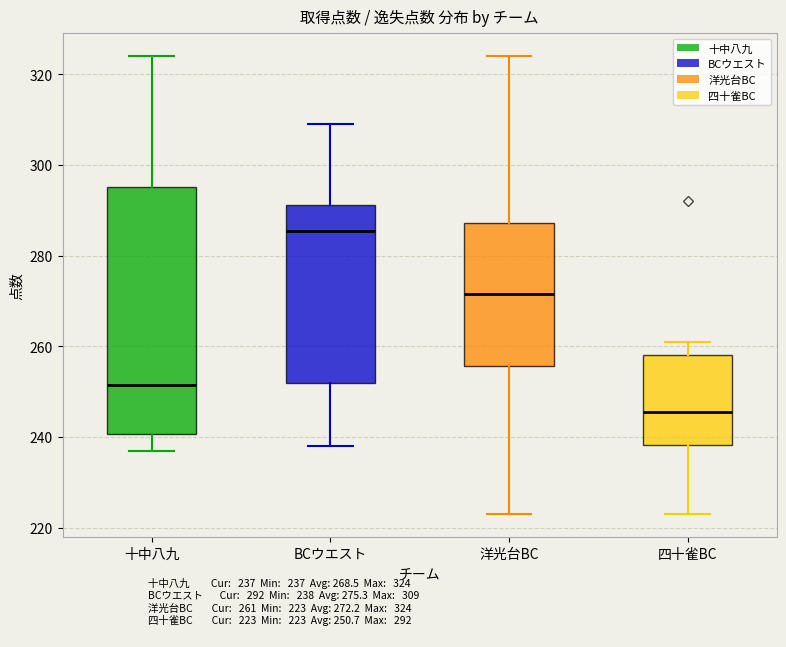

Where is the upper edge of the box for 洋光台BC on the y-axis? The values are not printed on the chart, so give them approximately, as read against the axis.

288